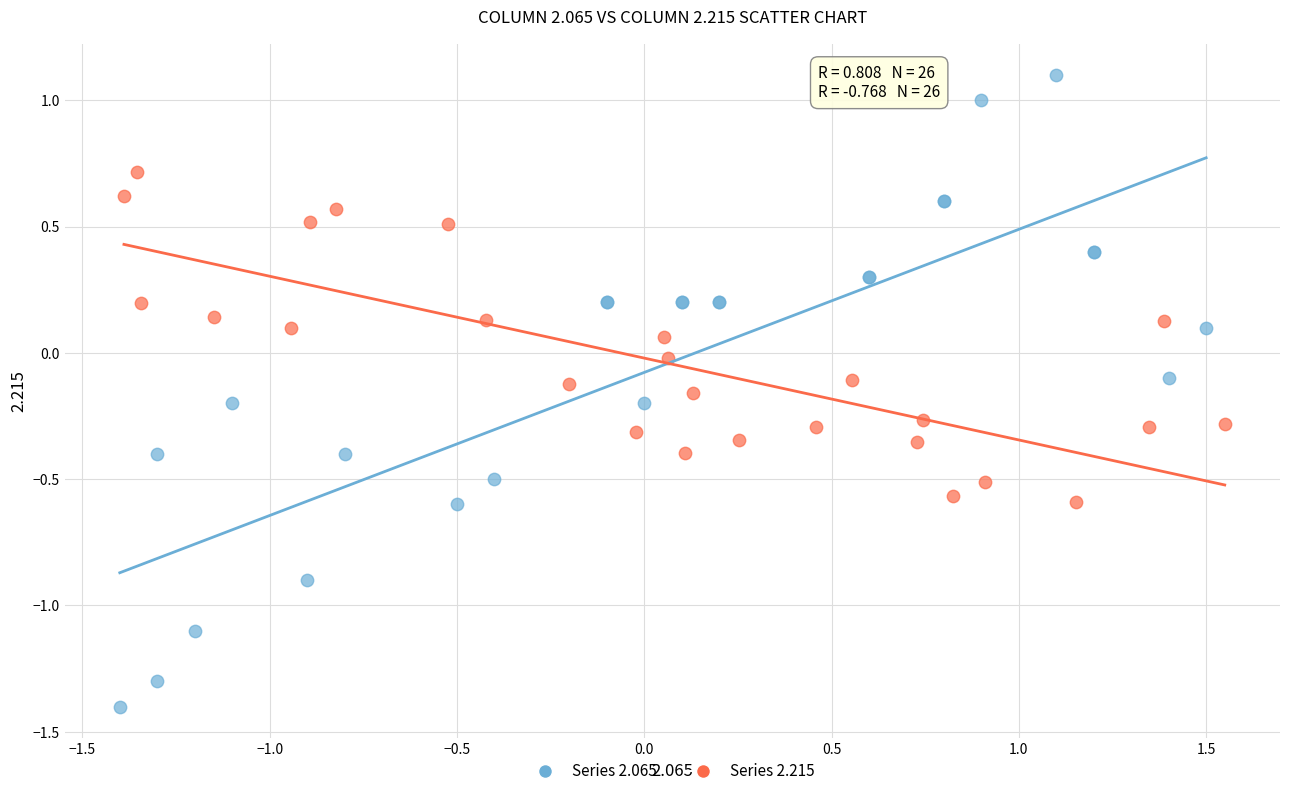

Which series contains the lowest Y value?

Series 2.065